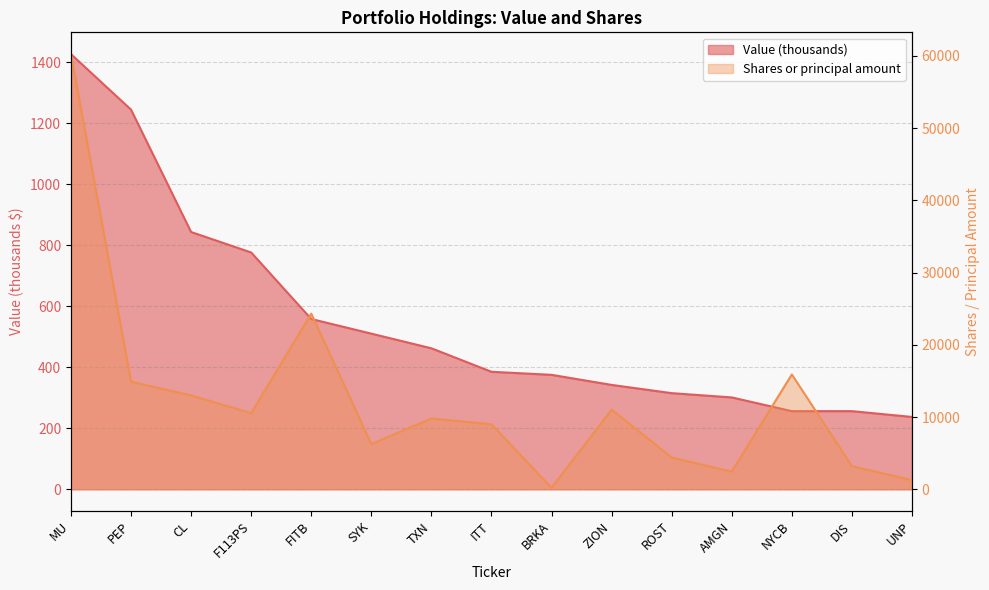

Reading left to right, what are all the values shown in this chart?

Value: 1426	1244	843	776	558	510	462	385	375	342	315	301	256	256	237
Shares or principal amount: 60255	14900	13000	10533	24320	6260	9800	8999	200	11030	4400	2439	15900	3196	1263